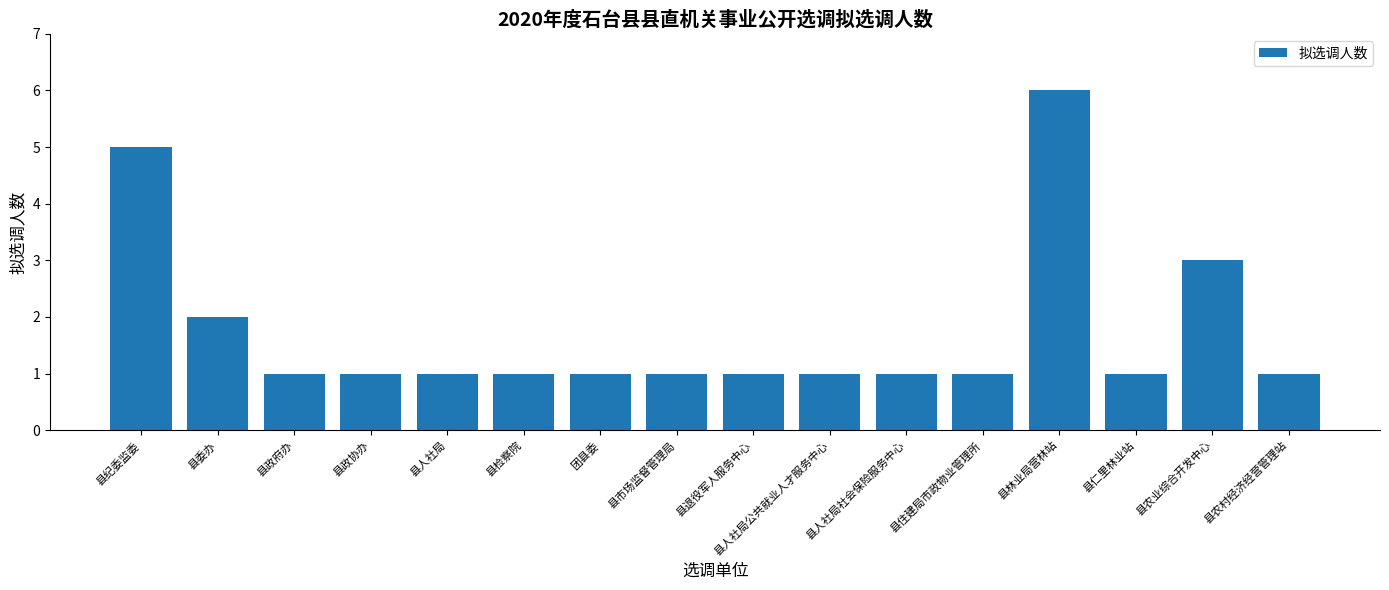

What is the change in value from 县委办 to 县检察院?

-1